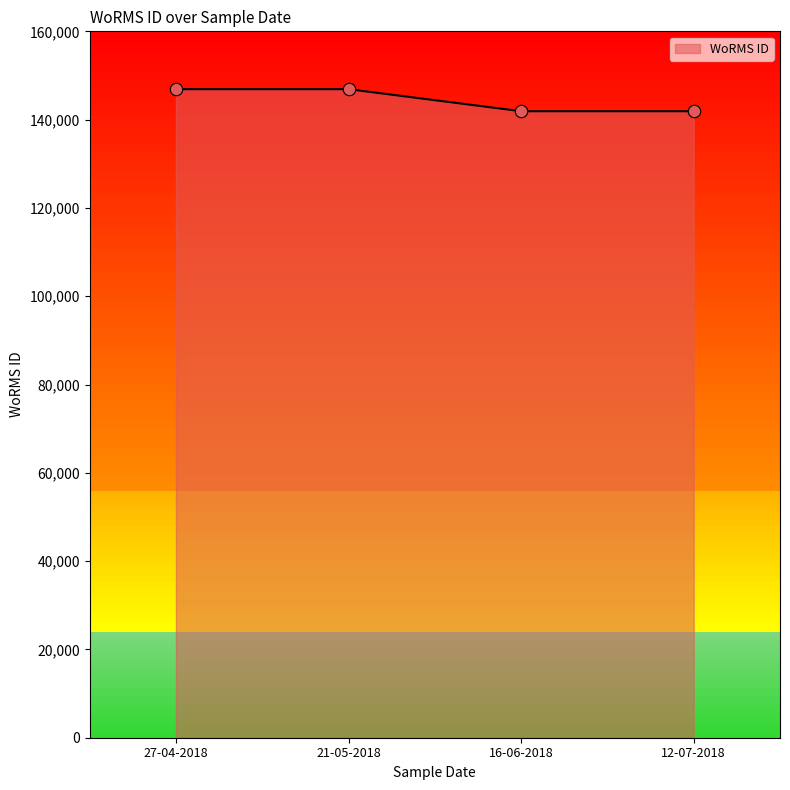

Between 27-04-2018 and 12-07-2018, which is larger?

27-04-2018